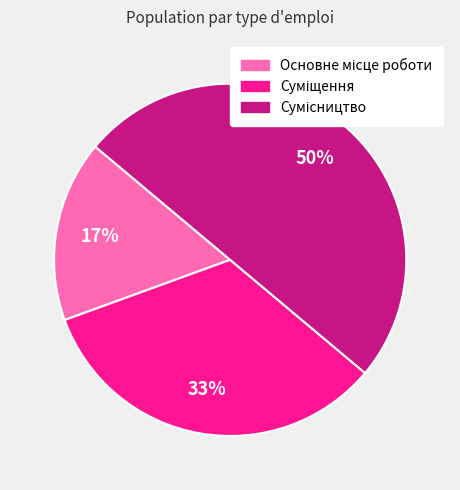

How many slices are in this pie chart?

3